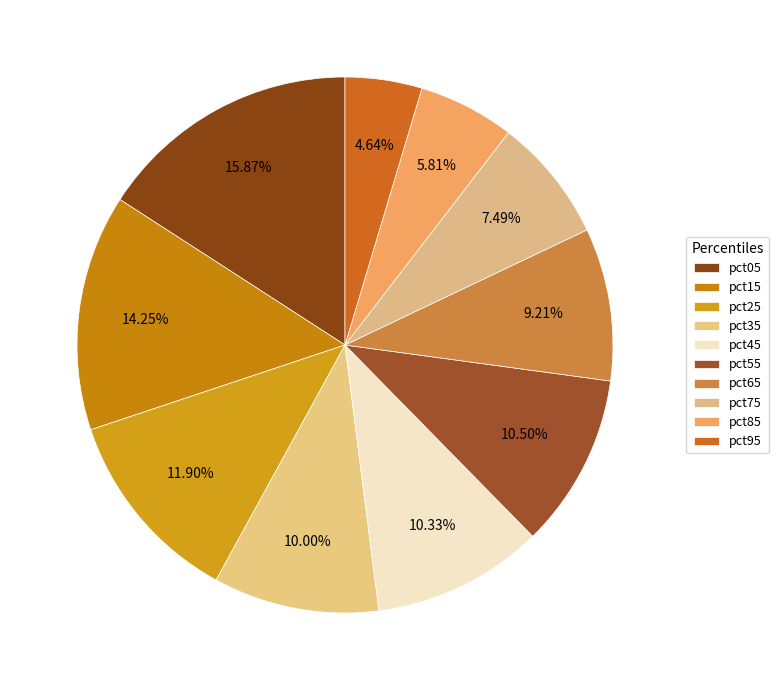

Which slice is the largest?

pct05